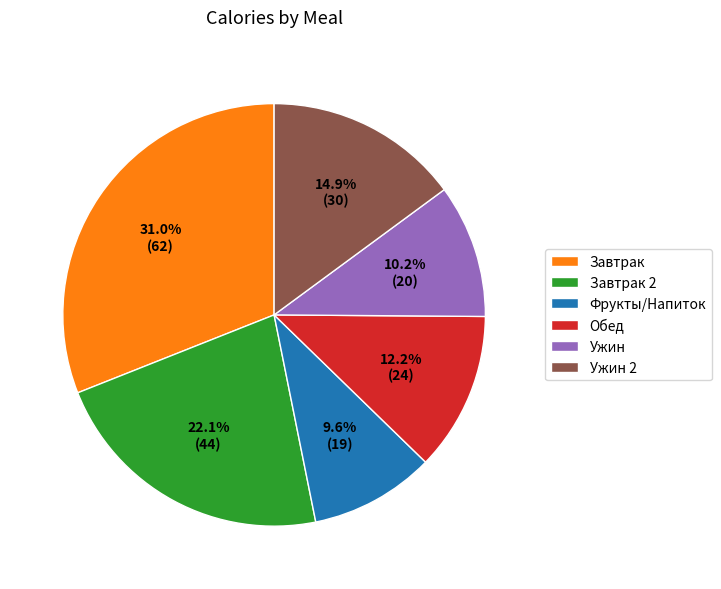

What is the ratio of the value at Обед to the value at Ужин?

1.2